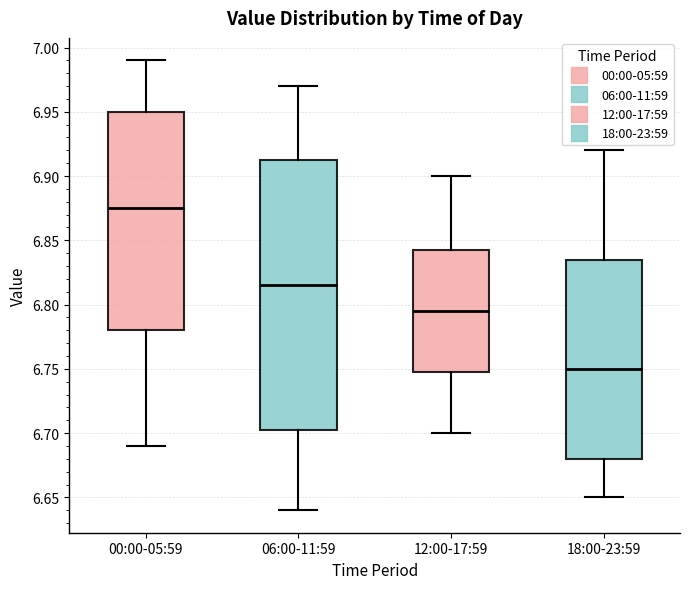

Reading left to right, transcribe this box plot: for each box, give where its median line is, the range the box spans, and where its two whiskers end, as read against the y-axis. The values are not printed on the chart, so give them approximately, as read against the axis.

00:00-05:59: median 6.875, box 6.780 to 6.950, whiskers 6.690 to 6.990
06:00-11:59: median 6.815, box 6.705 to 6.915, whiskers 6.640 to 6.970
12:00-17:59: median 6.795, box 6.750 to 6.845, whiskers 6.700 to 6.900
18:00-23:59: median 6.750, box 6.680 to 6.835, whiskers 6.650 to 6.920